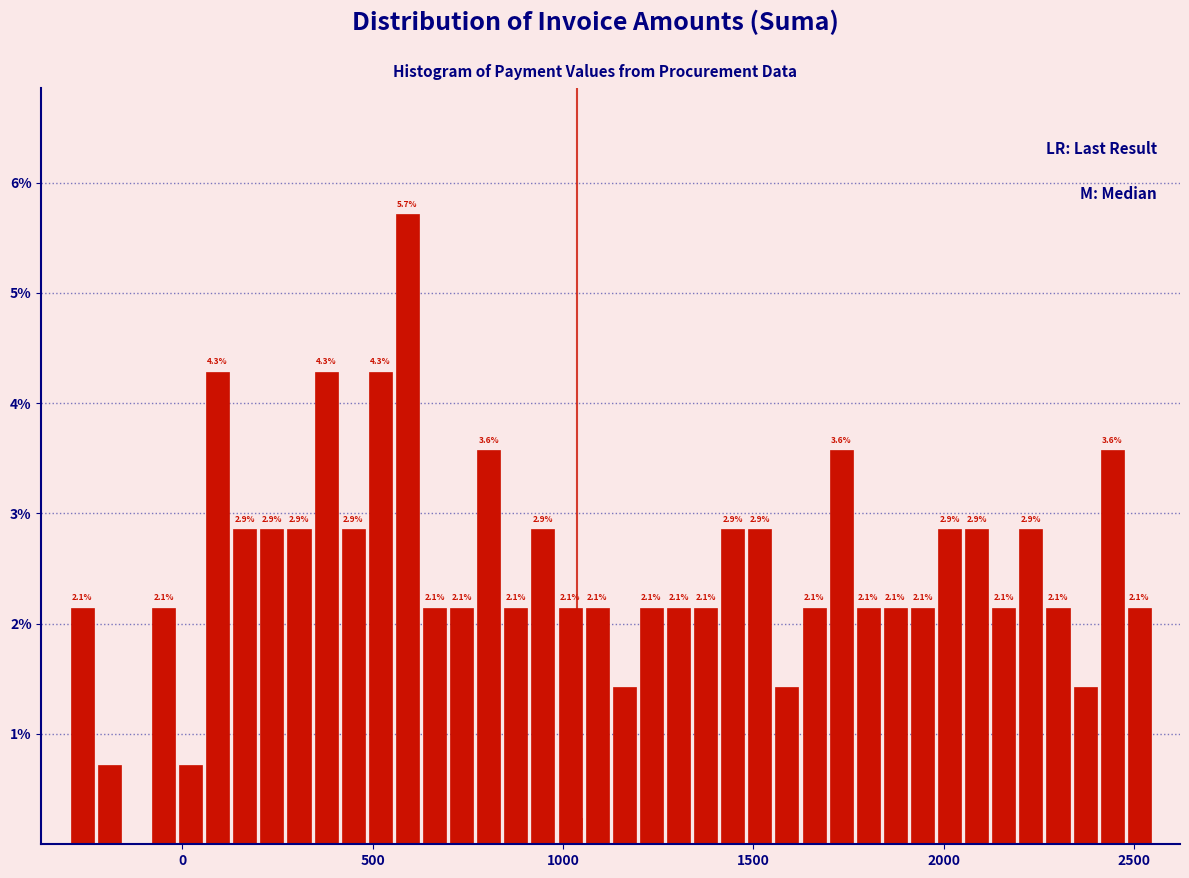

Around what value on the x-axis is the tallest bar? Give the approximate position of its centre, as read against the axis.

600